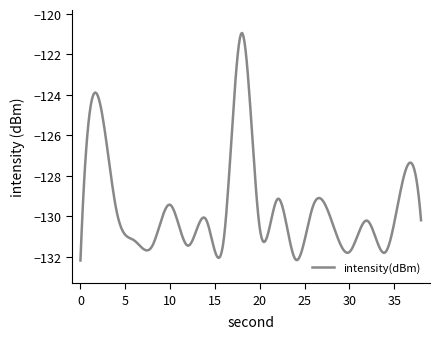

What is the difference between the maximum and minimum values?

11.3